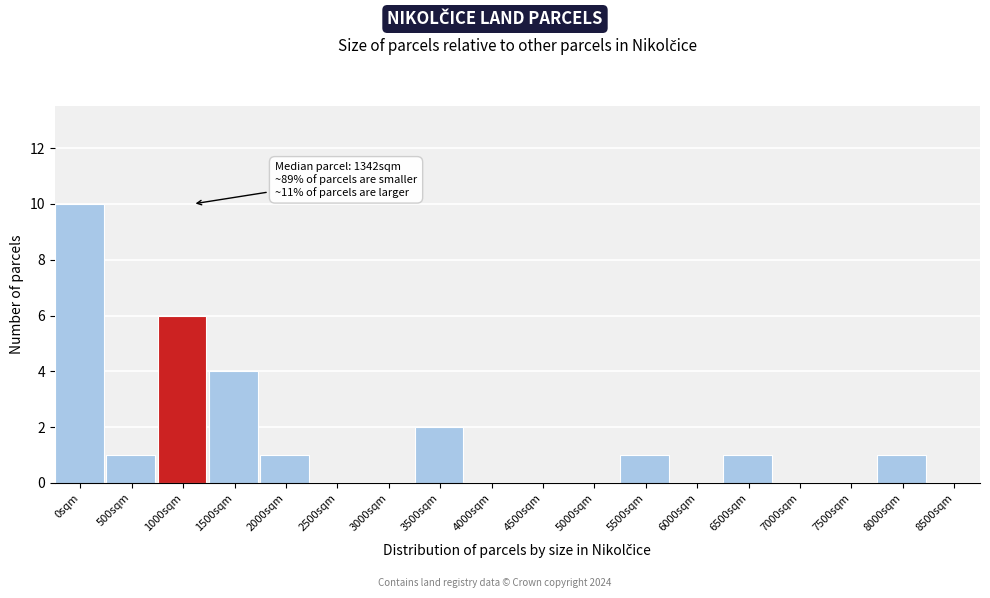

Reading left to right, extract all data points from this chart.

0sqm=10	500sqm=1	1000sqm=6	1500sqm=4	2000sqm=1	2500sqm=0	3000sqm=0	3500sqm=2	4000sqm=0	4500sqm=0	5000sqm=0	5500sqm=1	6000sqm=0	6500sqm=1	7000sqm=0	7500sqm=0	8000sqm=1	8500sqm=0